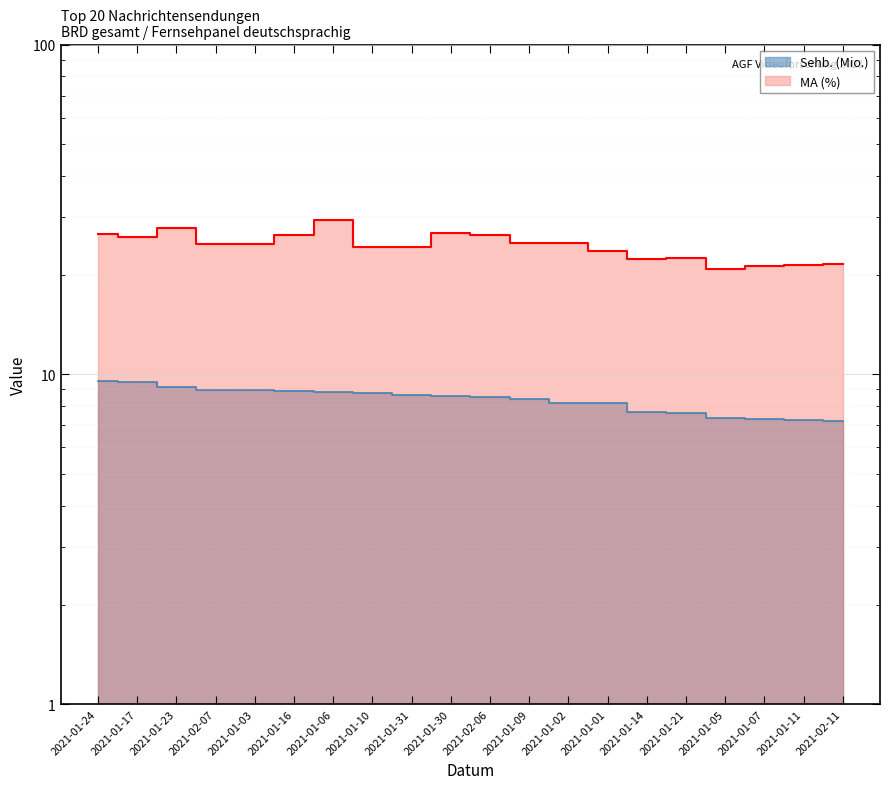

At which category does MA (%) reach its first local valley?

2021-01-17